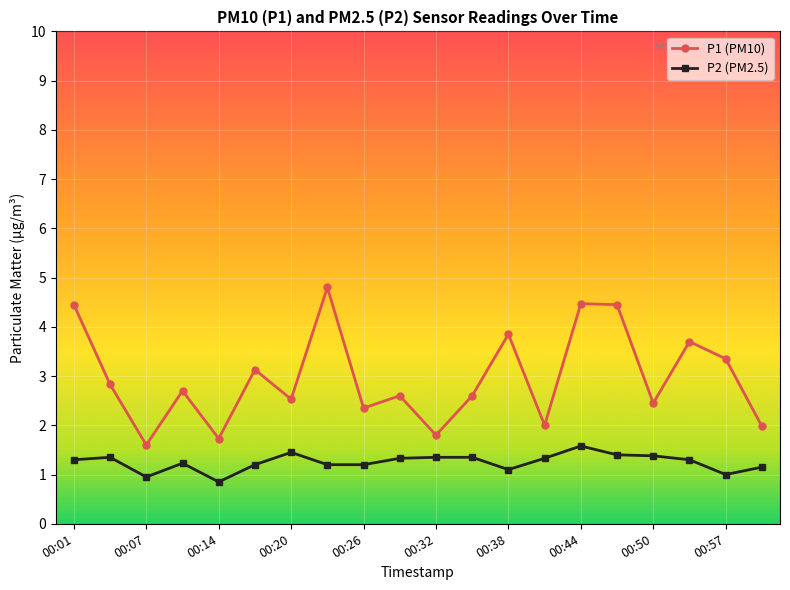

What are all the series names shown in the legend?

P1 (PM10), P2 (PM2.5)